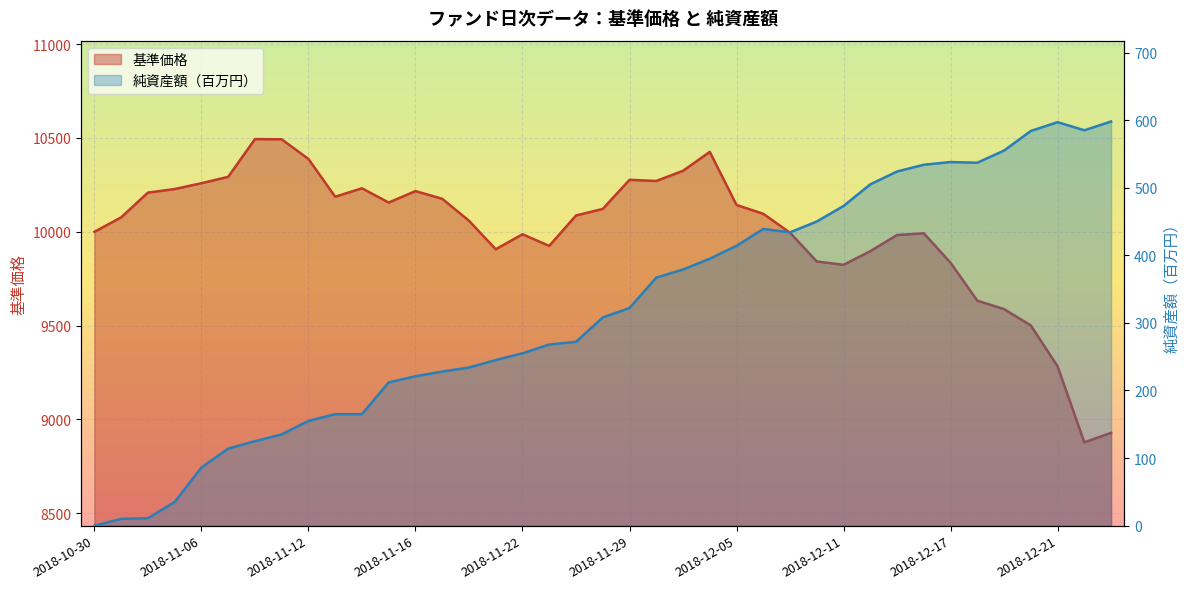

Which category has the highest value in the 基準価格 series?

2018-11-08